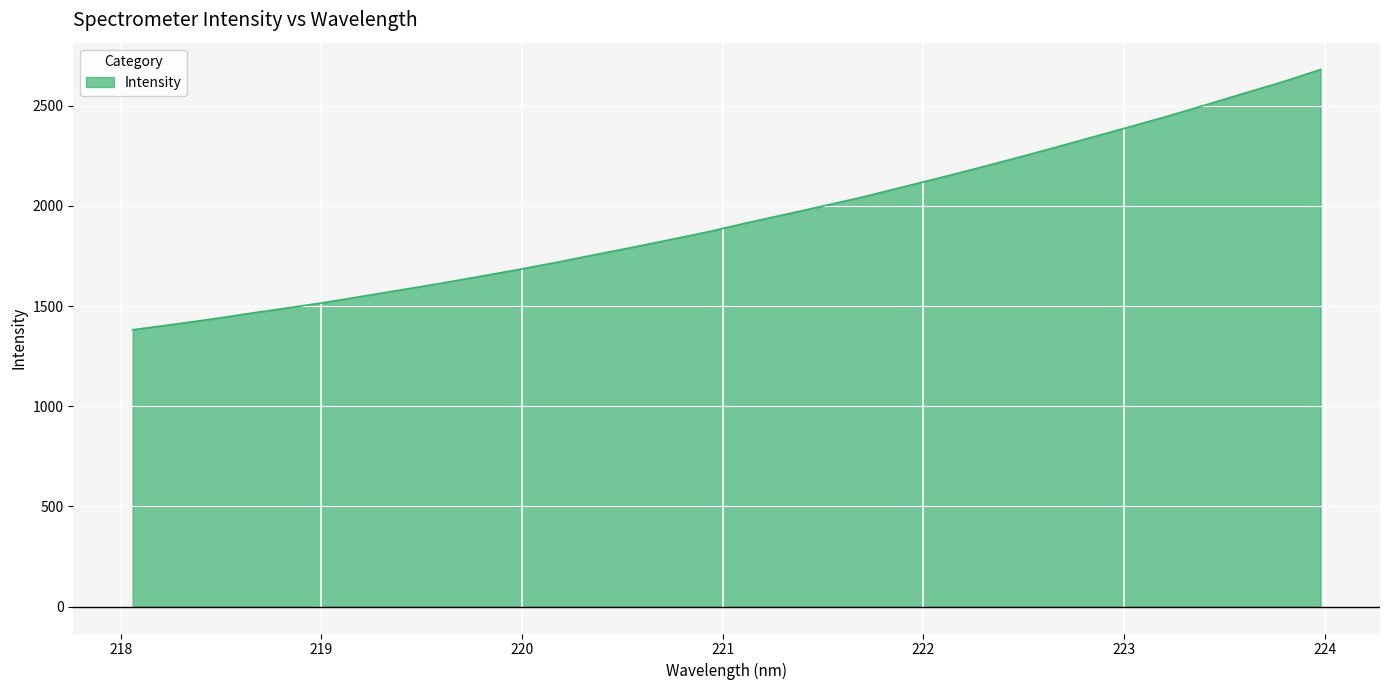

What is the smallest value displayed?

1382.0